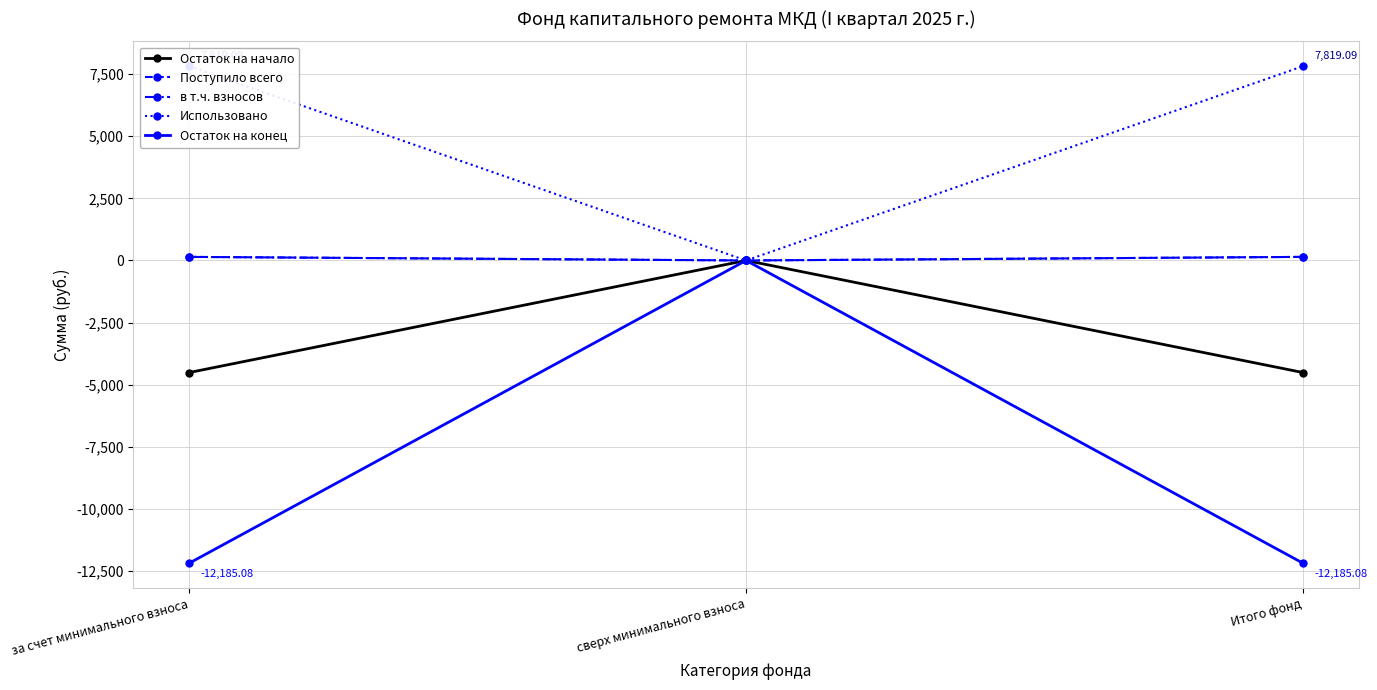

What are all the series names shown in the legend?

Остаток на начало, Поступило всего, в т.ч. взносов, Использовано, Остаток на конец